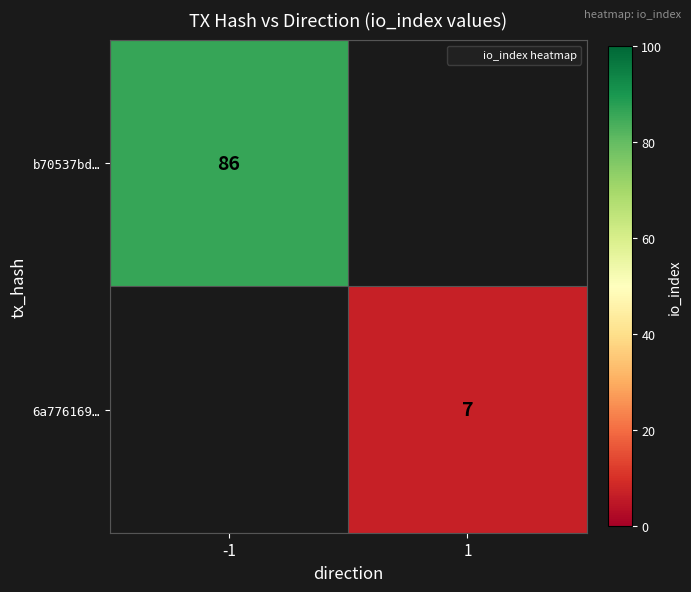

Rank the series by their average value, from lowest to highest.

b70537bd…, 6a776169…